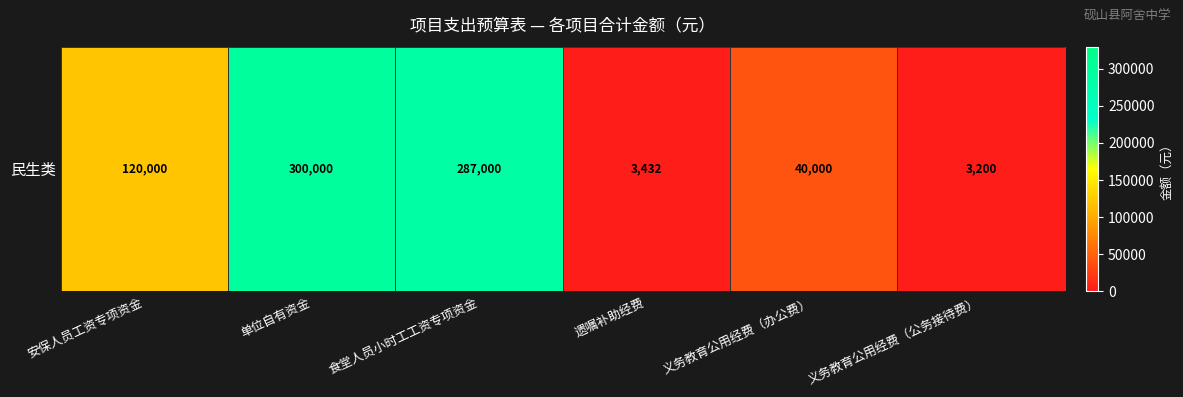

What is the minimum value shown in the chart?

3200